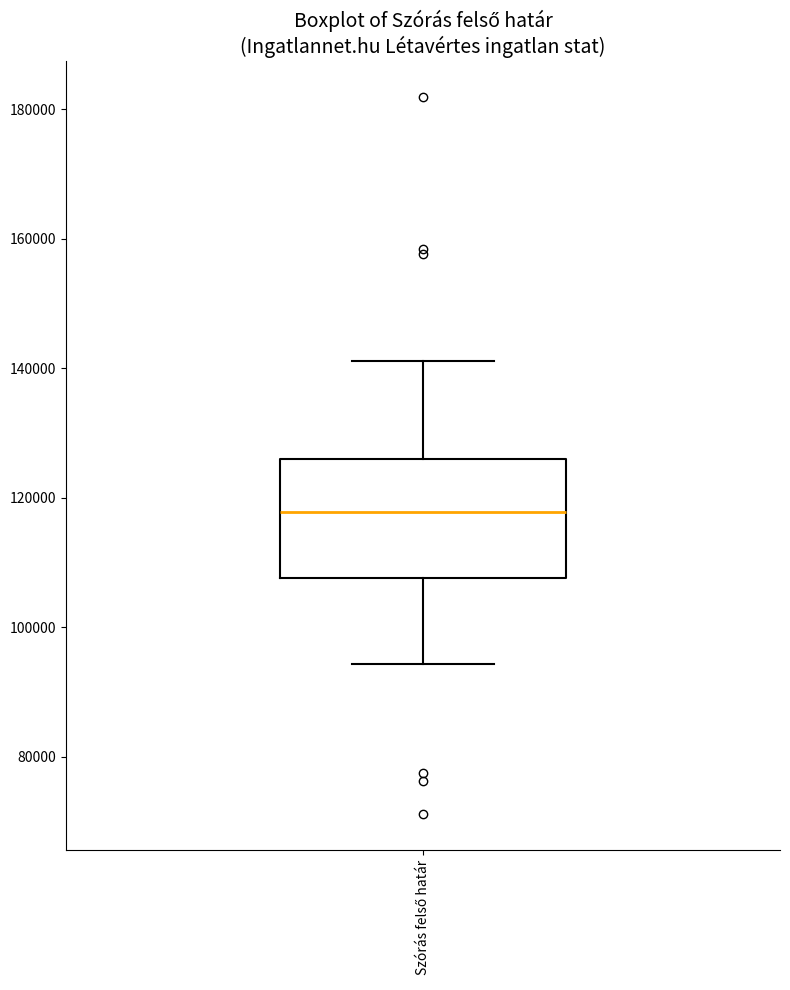

Transcribe this box plot: give where the median line is, the range the box spans, and where the two whiskers end, as read against the y-axis. The values are not printed on the chart, so give them approximately, as read against the axis.

median 118000, box 108000 to 126000, whiskers 94000 to 142000